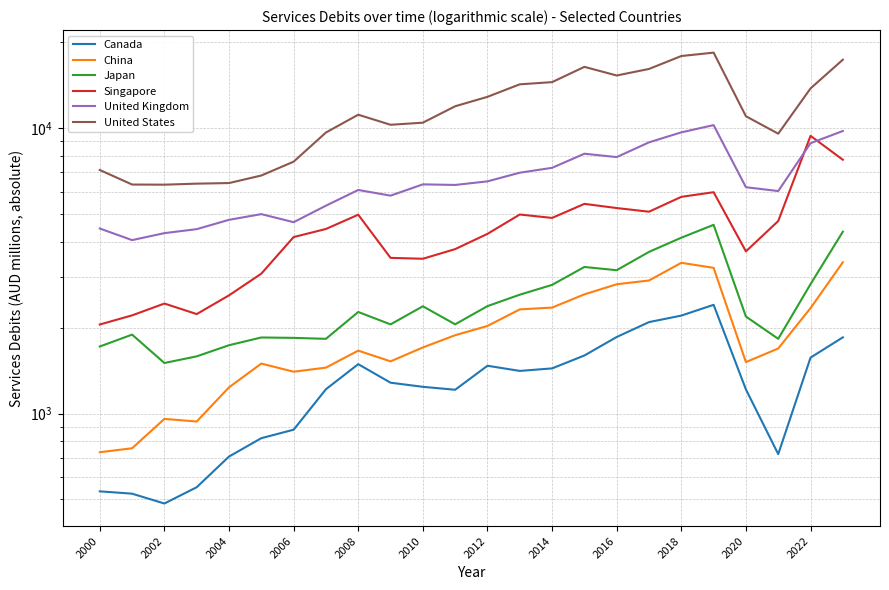

At which label is Japan closest to 3045?

2016